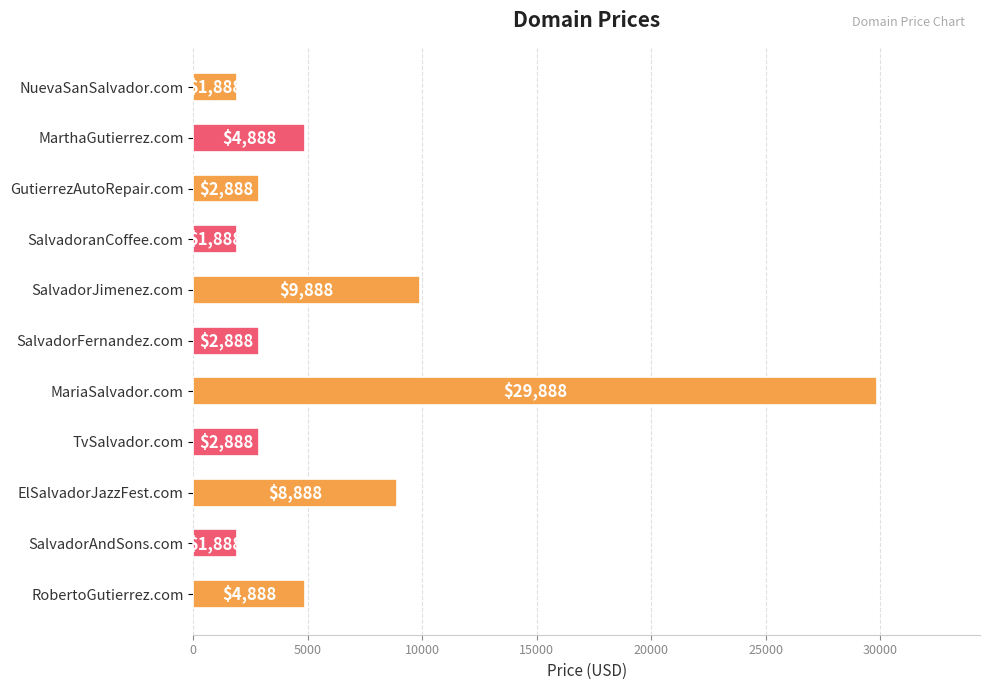

What is the difference between the maximum and minimum values?

28000